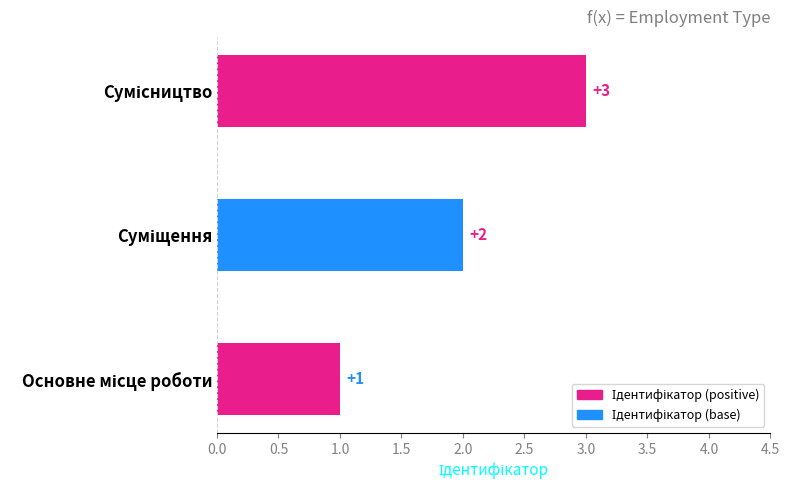

What is the greatest value displayed?

3